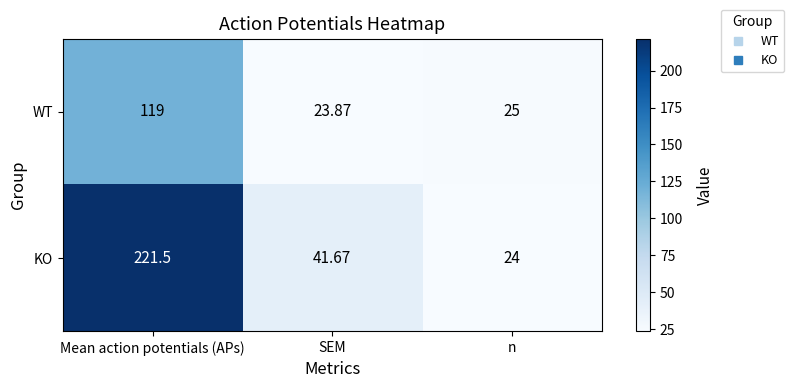

At which category does the chart reach its minimum across all series?

SEM